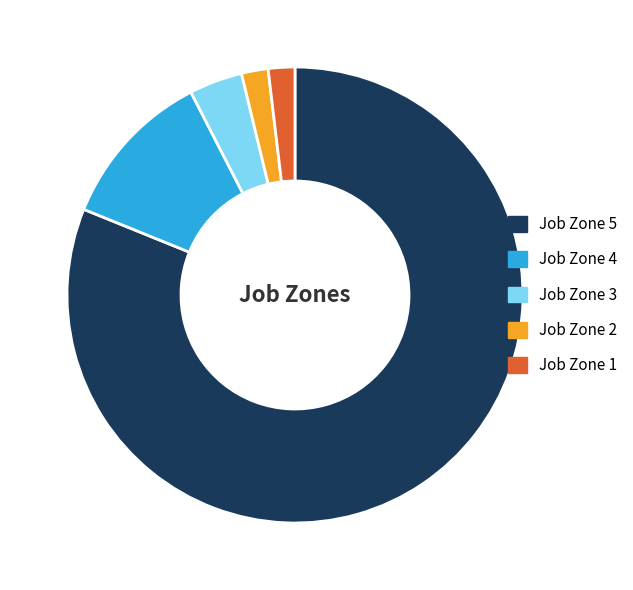

Does Job Zone 3 account for over 50% of the chart?

No